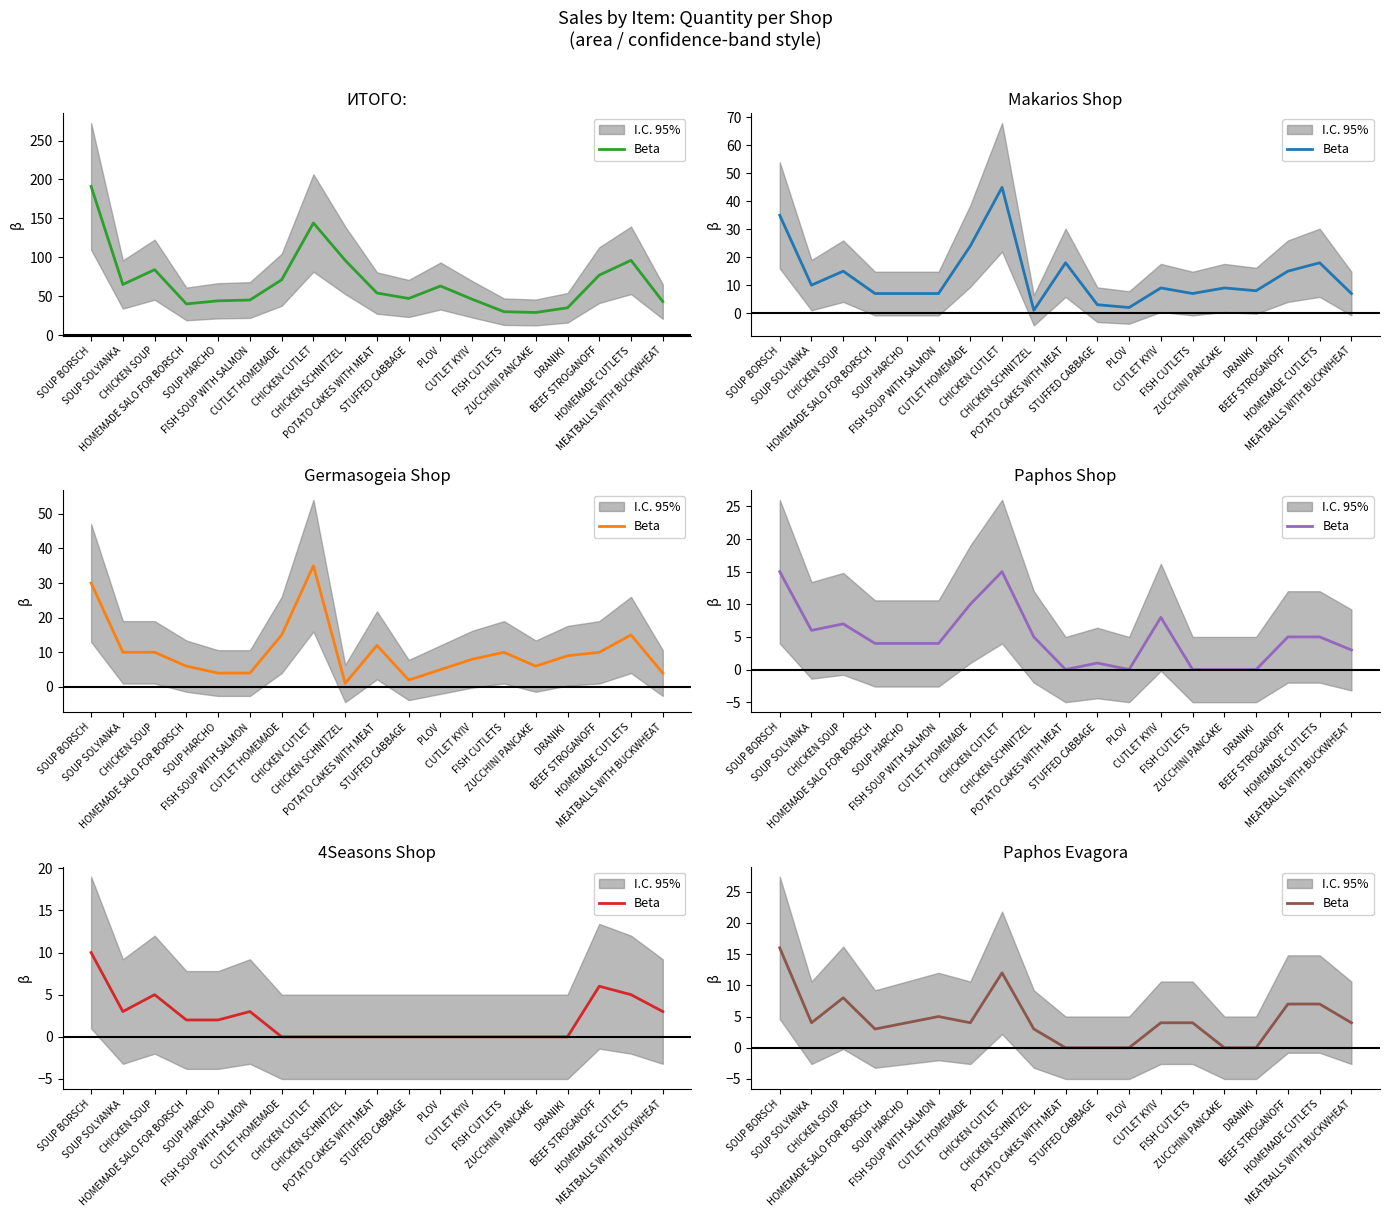

What is the difference between the maximum and second lowest values?

16